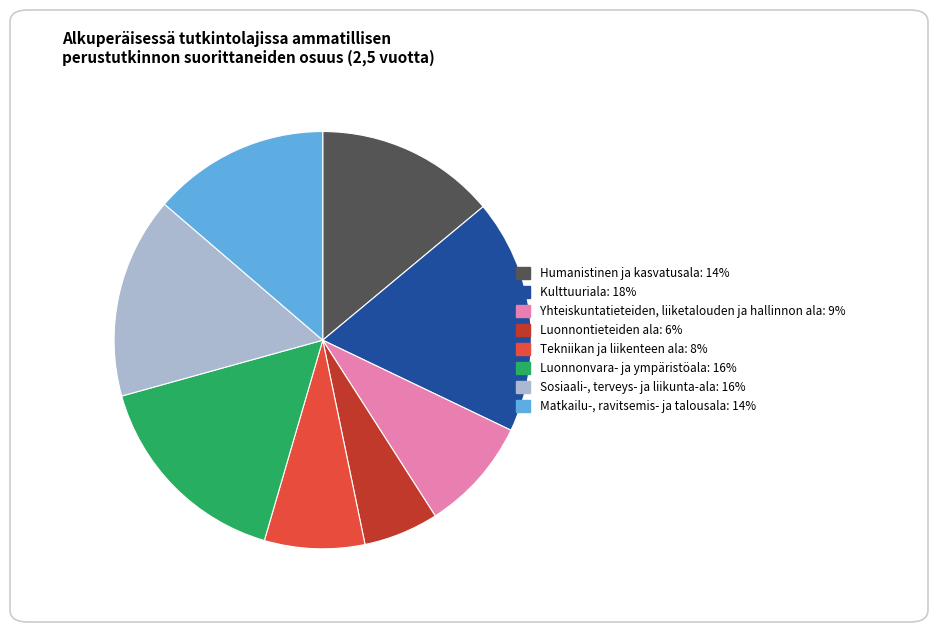

Between Sosiaali-, terveys- ja liikunta-ala and Matkailu-, ravitsemis- ja talousala, which is larger?

Sosiaali-, terveys- ja liikunta-ala